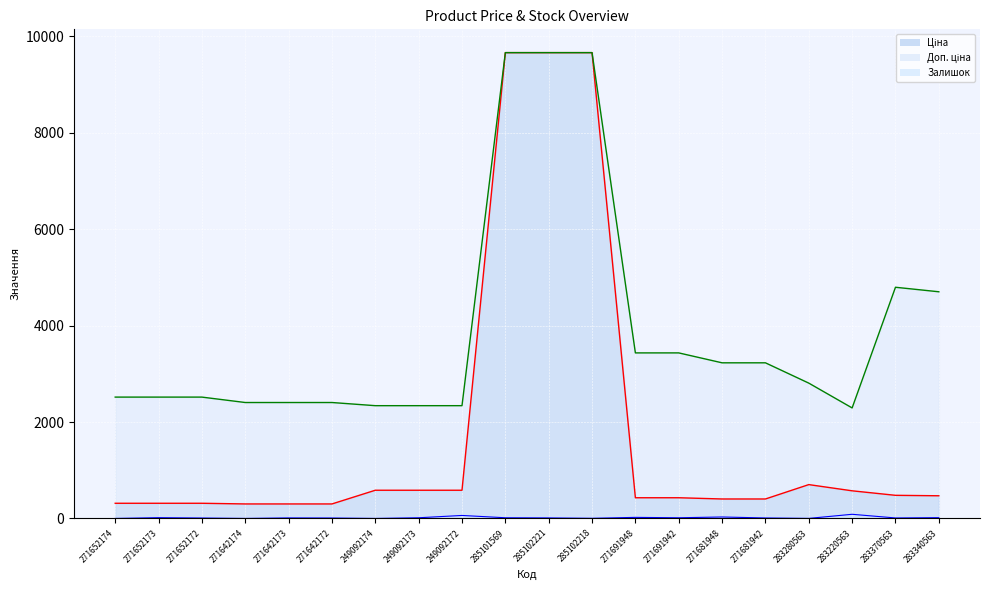

List the series in order of their peak value, highest first.

Ціна, Доп. ціна, Залишок